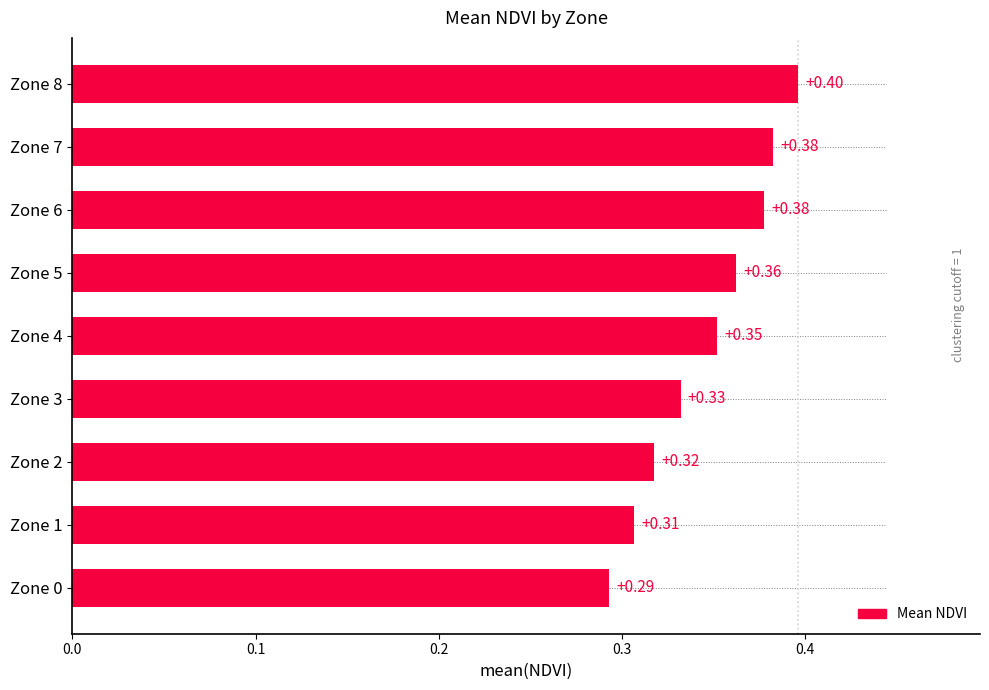

What is the sum of the values at Zone 7 and Zone 0?

0.7